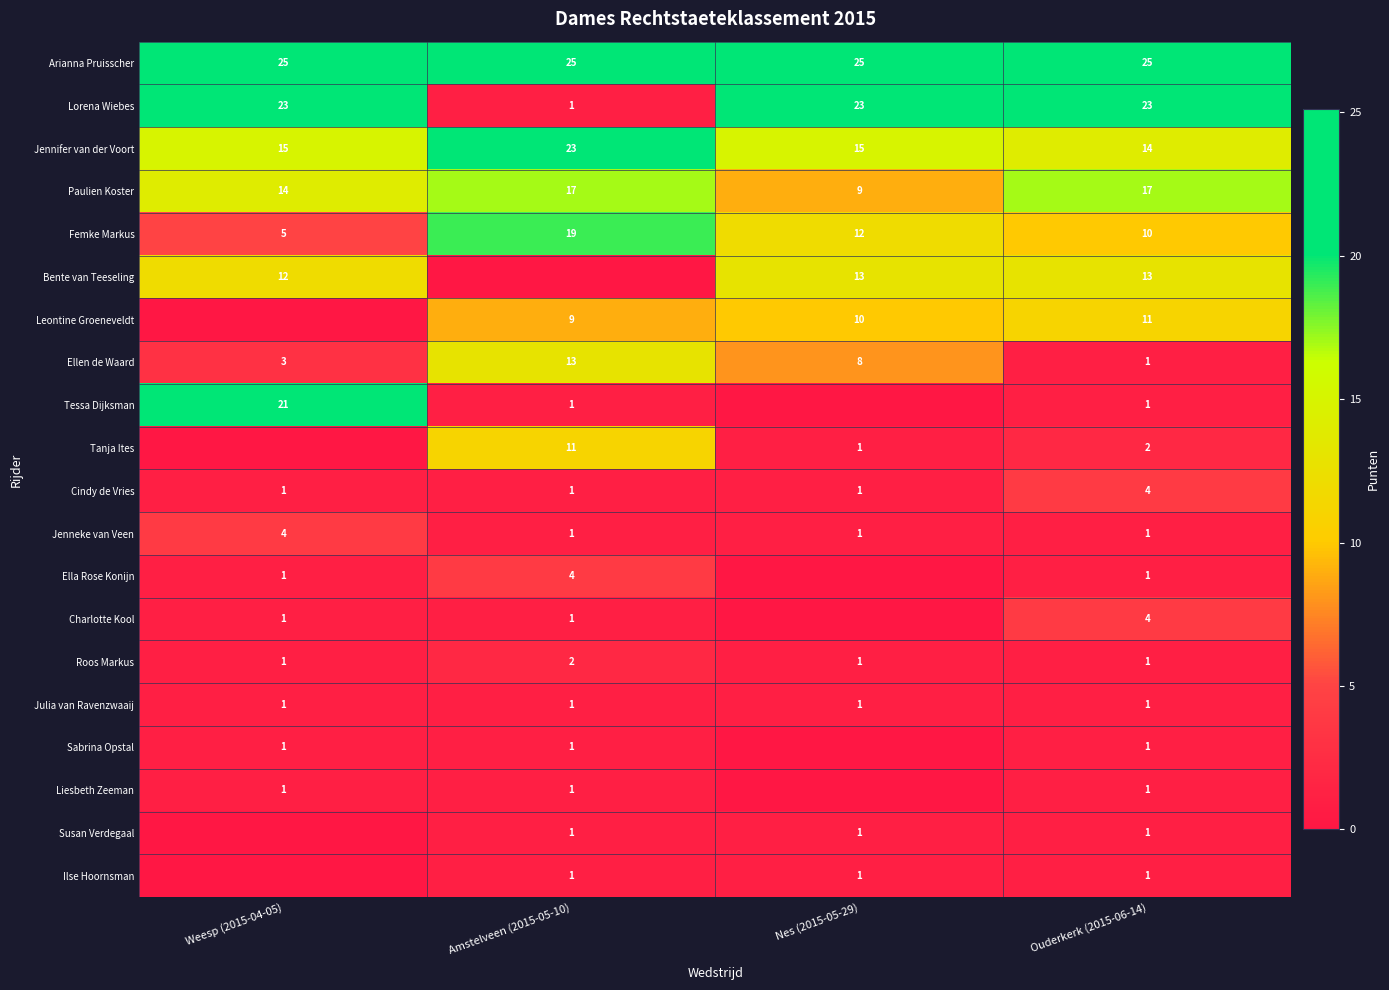

What value does the Paulien Koster series have at Amstelveen (2015-05-10)?

17